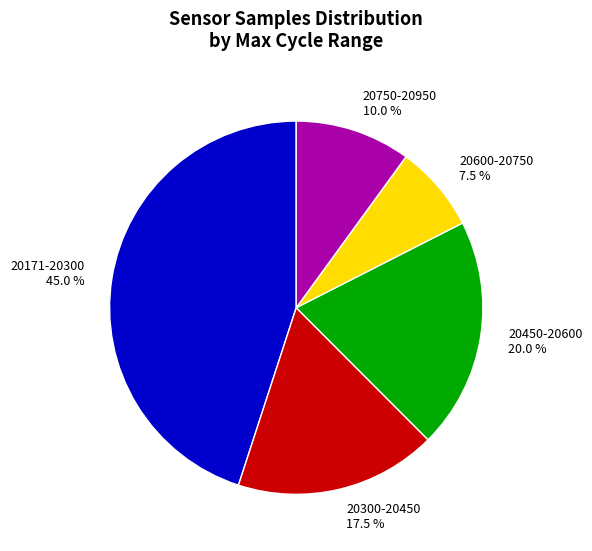

Rank the categories by value from highest to lowest.

20171-20300, 20450-20600, 20300-20450, 20750-20950, 20600-20750